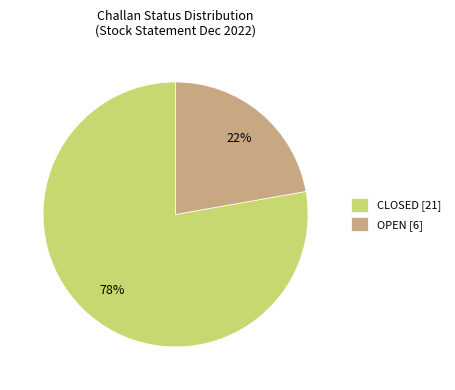

To the nearest percent, what is the difference between the CLOSED and OPEN slice percentages?

56%